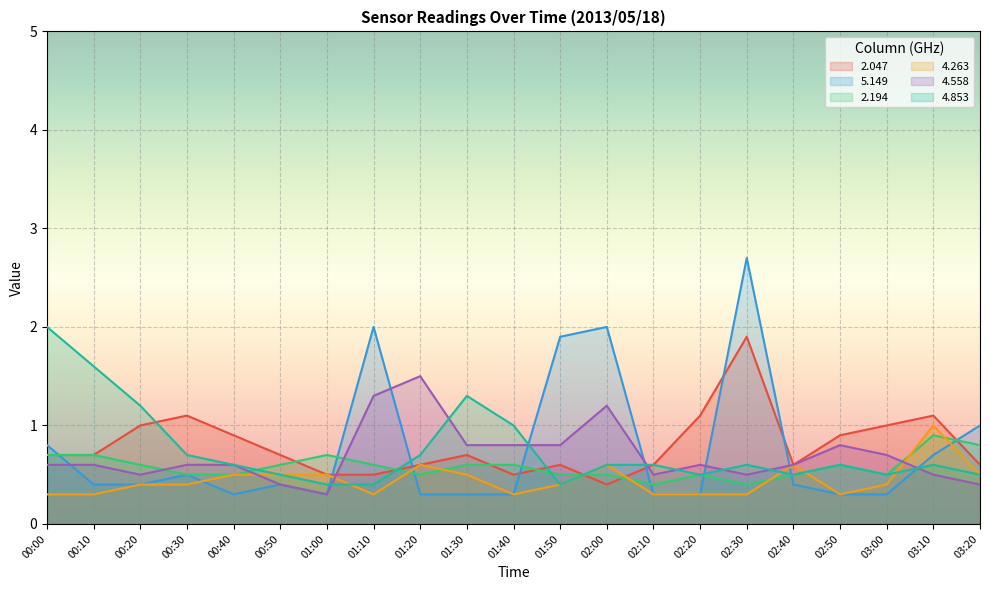

What is the label of the 16th point from the left?

02:30